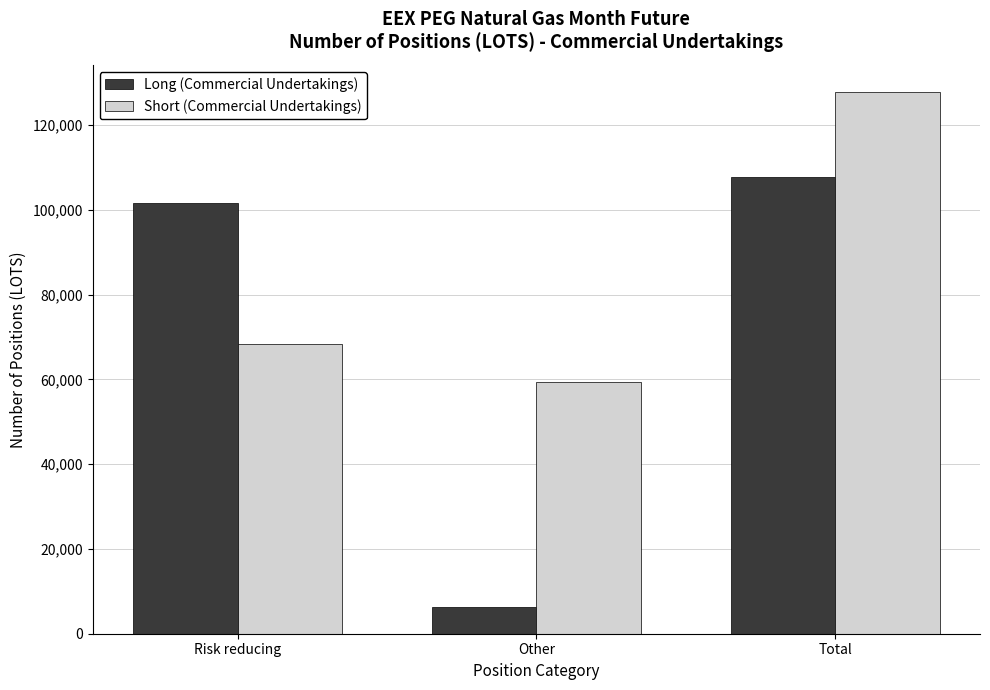

What is the sum of the Long (Commercial Undertakings) values at Other and Total?

114162.0